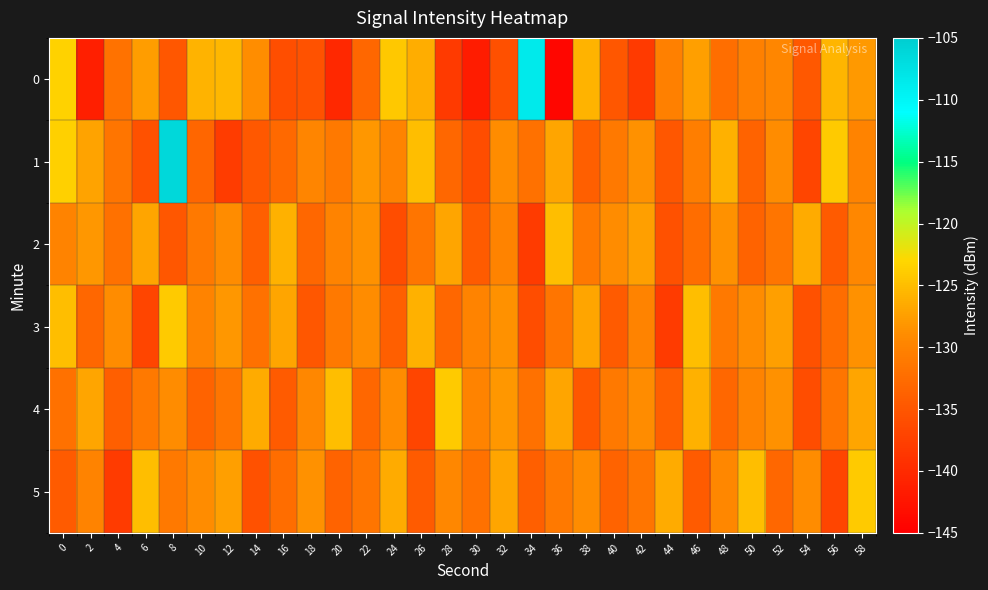

Which series changed the most between 12 and 24?

row_1